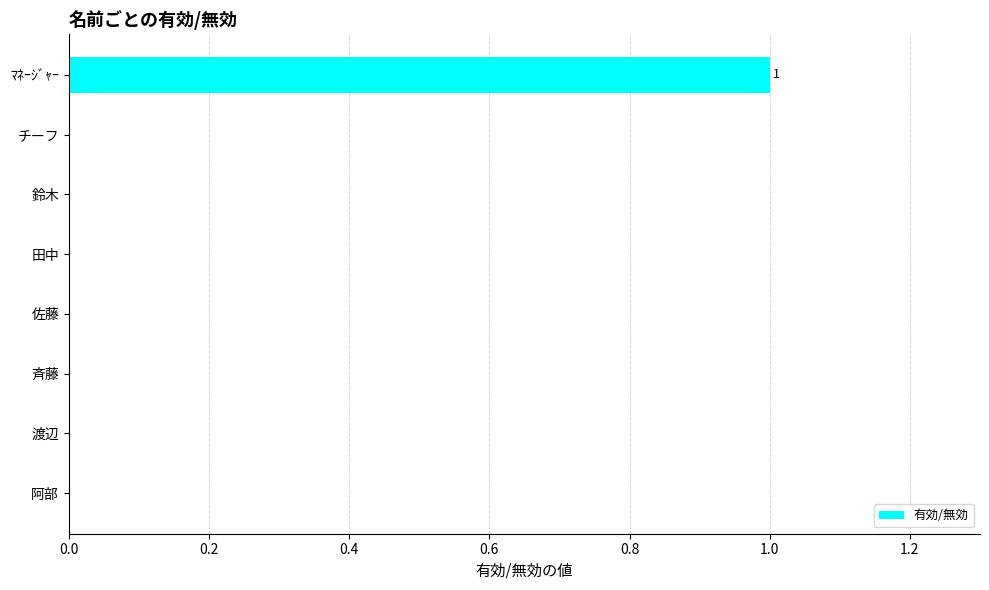

Is it true that the value at チーフ is 0?

True